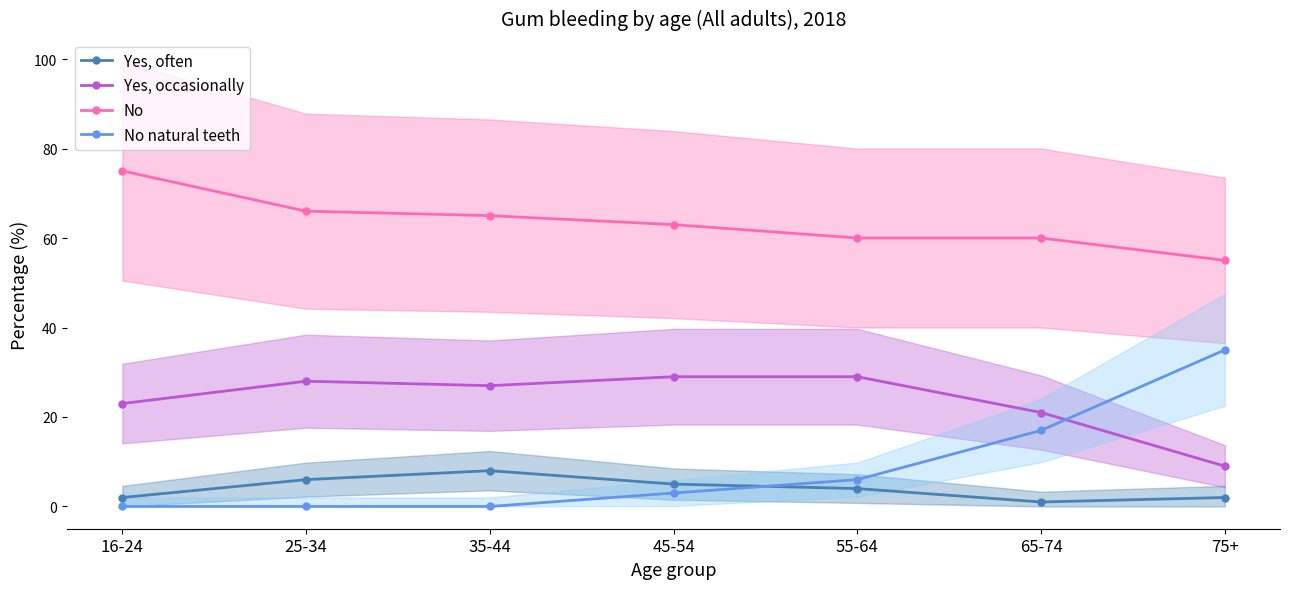

At 65-74, list the series in order from largest to smallest.

No, Yes, occasionally, No natural teeth, Yes, often